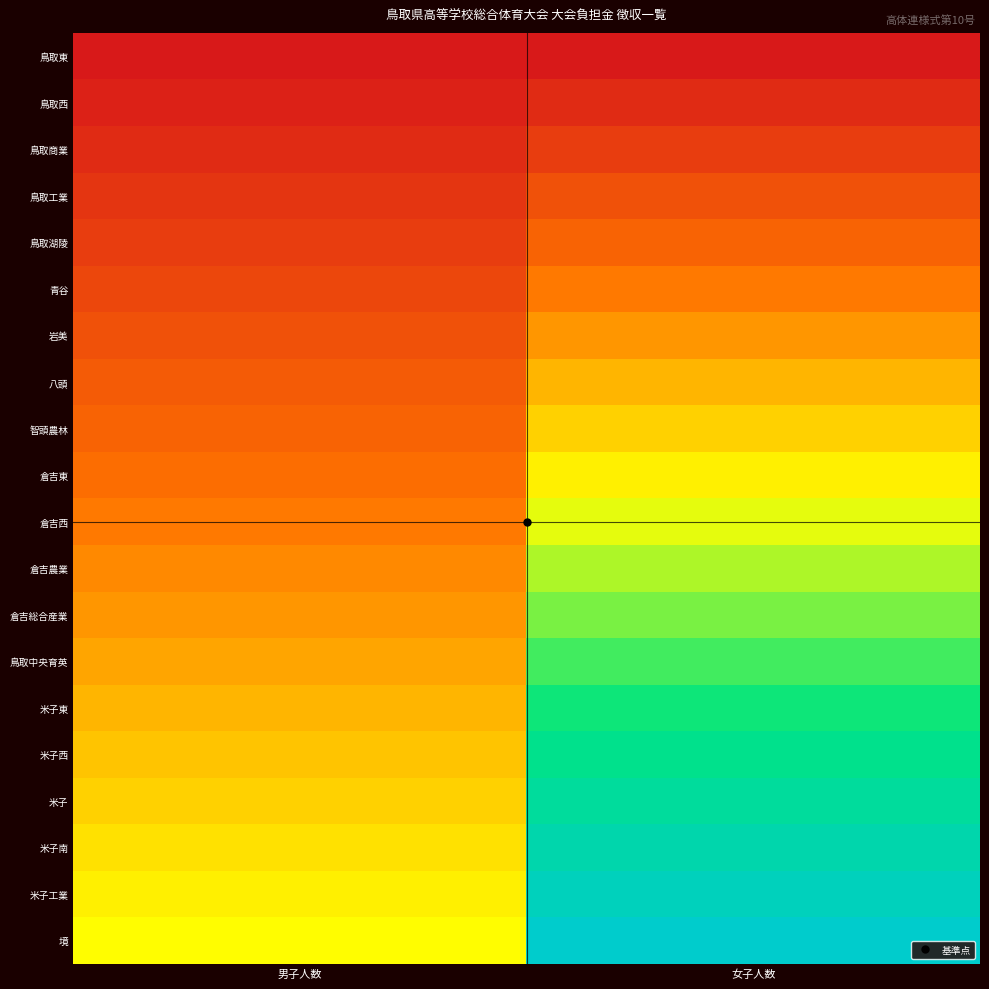

Reading left to right, extract all data points from this chart.

鳥取東: 男子人数=0.0	女子人数=0.0
鳥取西: 男子人数=0.0	女子人数=0.1
鳥取商業: 男子人数=0.1	女子人数=0.1
鳥取工業: 男子人数=0.1	女子人数=0.2
鳥取湖陵: 男子人数=0.1	女子人数=0.2
青谷: 男子人数=0.1	女子人数=0.3
岩美: 男子人数=0.2	女子人数=0.3
八頭: 男子人数=0.2	女子人数=0.4
智頭農林: 男子人数=0.2	女子人数=0.4
倉吉東: 男子人数=0.2	女子人数=0.5
倉吉西: 男子人数=0.3	女子人数=0.5
倉吉農業: 男子人数=0.3	女子人数=0.6
倉吉総合産業: 男子人数=0.3	女子人数=0.6
鳥取中央育英: 男子人数=0.3	女子人数=0.7
米子東: 男子人数=0.4	女子人数=0.7
米子西: 男子人数=0.4	女子人数=0.8
米子: 男子人数=0.4	女子人数=0.8
米子南: 男子人数=0.4	女子人数=0.9
米子工業: 男子人数=0.5	女子人数=0.9
境: 男子人数=0.5	女子人数=1.0